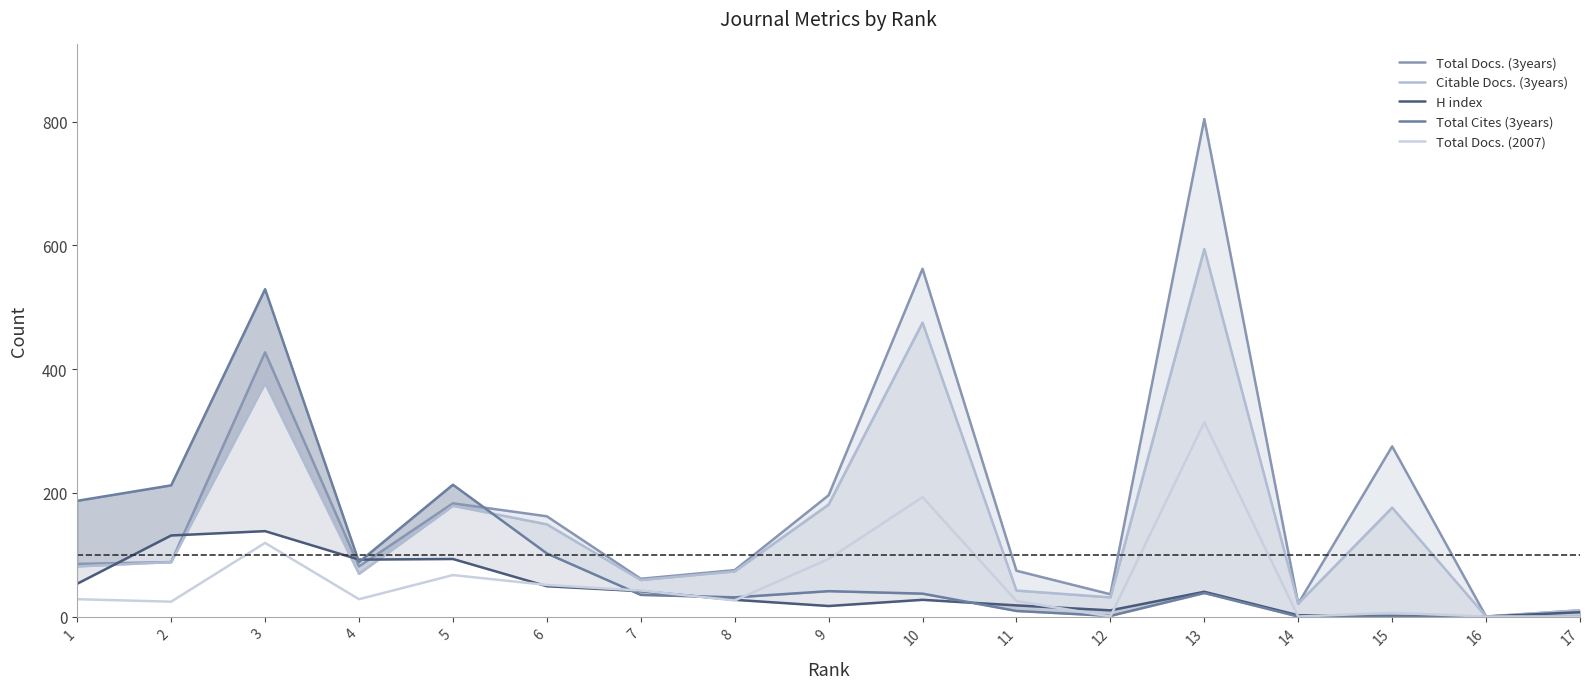

Between 15 and 7, which is larger?

15